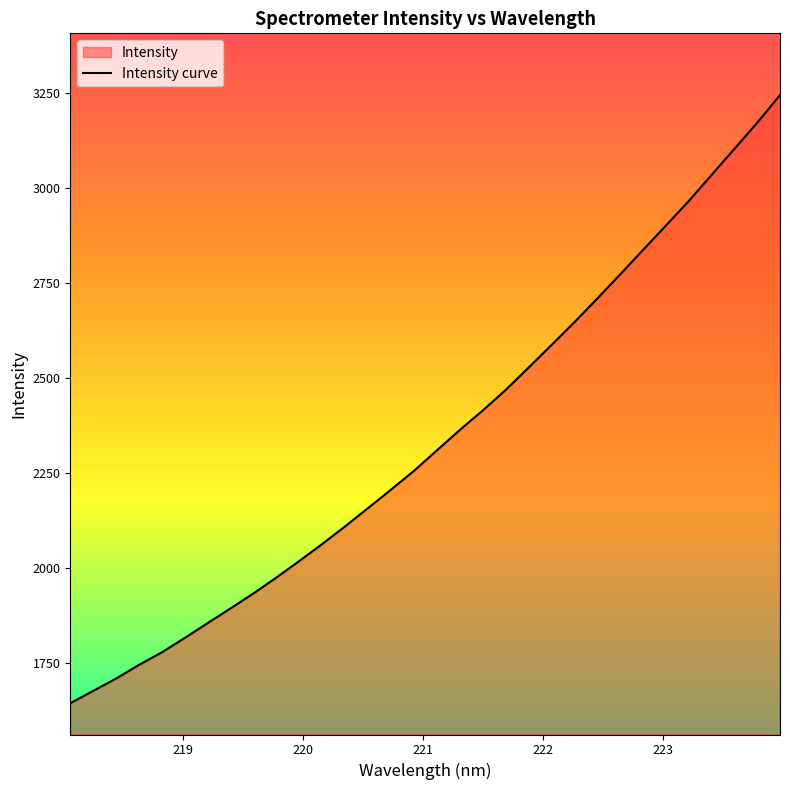

Reading left to right, what are all the values shown in this chart?

1644.7	1677.3	1709.7	1745.8	1778.9	1816.7	1855.9	1894.6	1933.9	1975.7	2019.3	2064.0	2110.4	2158.4	2206.9	2256.1	2310.0	2363.6	2414.8	2468.7	2527.4	2586.8	2646.7	2708.9	2772.5	2837.0	2901.1	2965.6	3034.5	3103.1	3172.0	3245.3